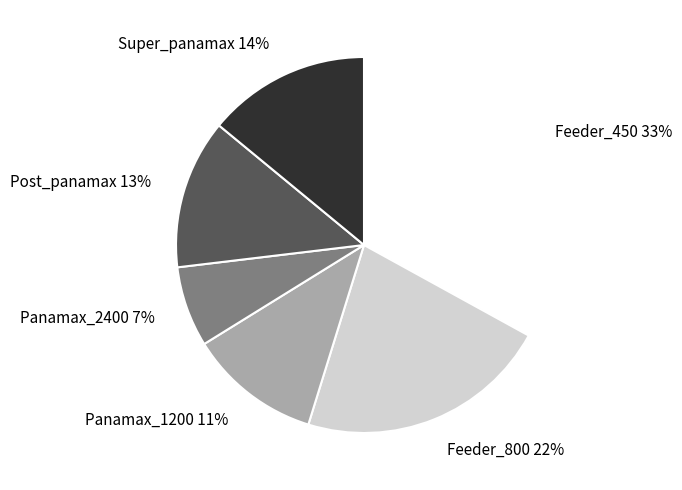

What is the largest slice in the pie chart?

Feeder_450